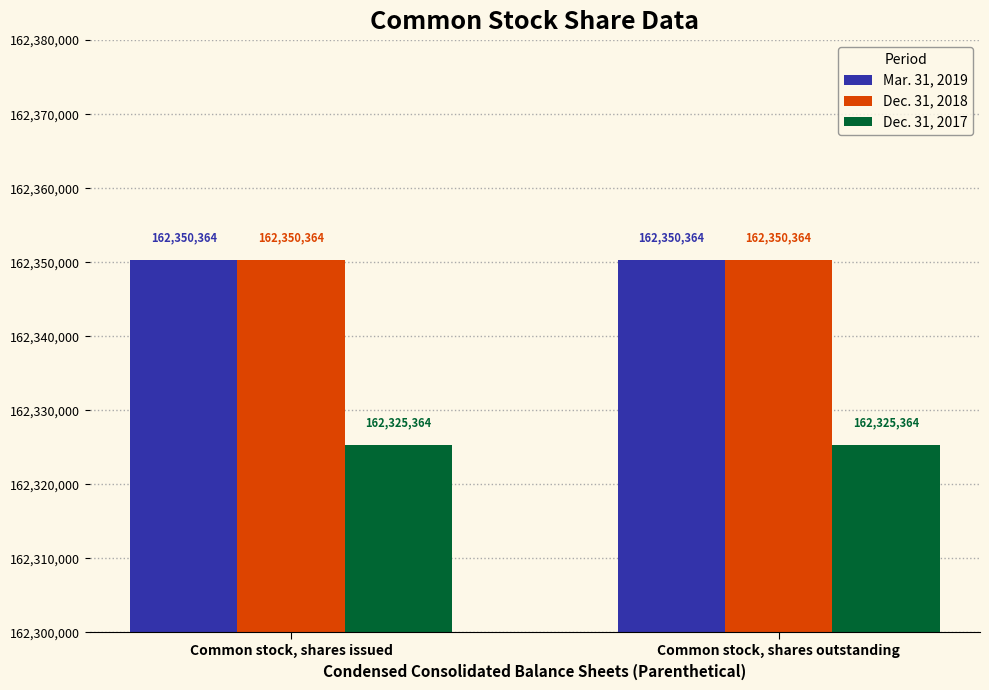

Reading left to right, what are all the values shown in this chart?

Mar. 31, 2019: 162350364	162350364
Dec. 31, 2018: 162350364	162350364
Dec. 31, 2017: 162325364	162325364